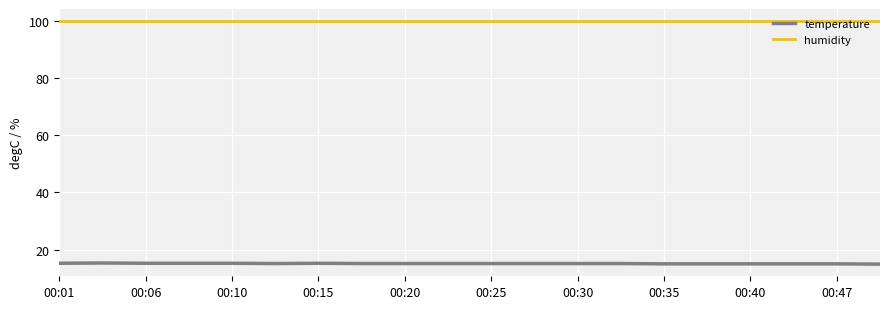

True or false: humidity and temperature intersect in this chart.

False